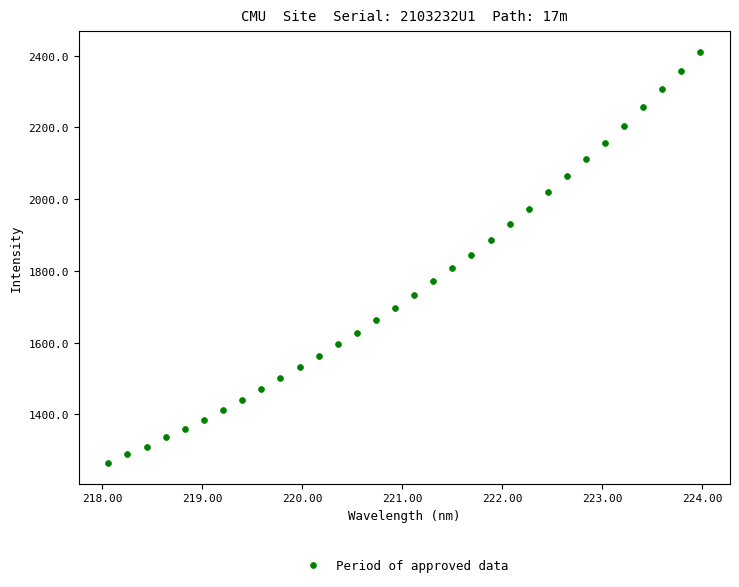

What is the range of X values (max minus min)?

5.9